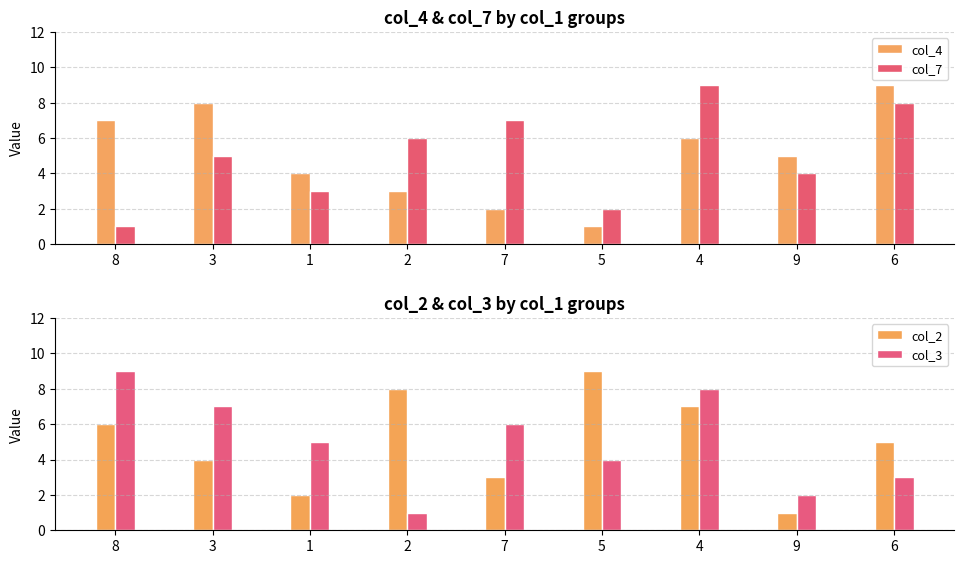

Reading right to left, extract all data points from this chart.

col_4: 9	5	6	1	2	3	4	8	7
col_7: 8	4	9	2	7	6	3	5	1
col_2: 5	1	7	9	3	8	2	4	6
col_3: 3	2	8	4	6	1	5	7	9